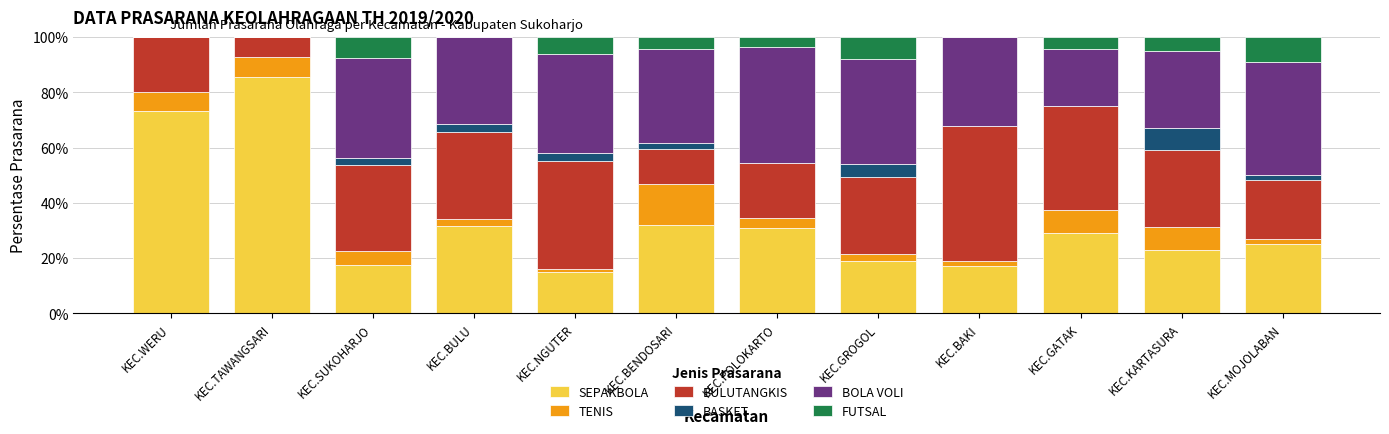

What is the sum of all SEPAKBOLA values?

399.2